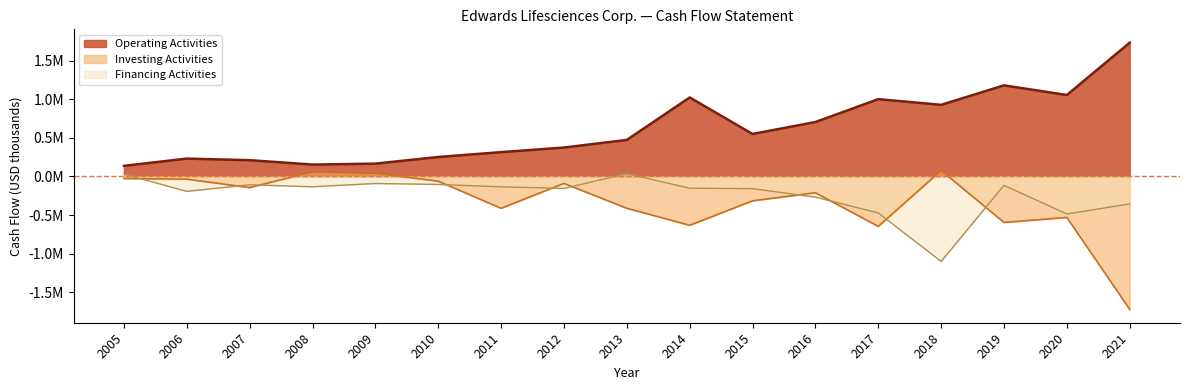

Count the number of categories in the chart.

17